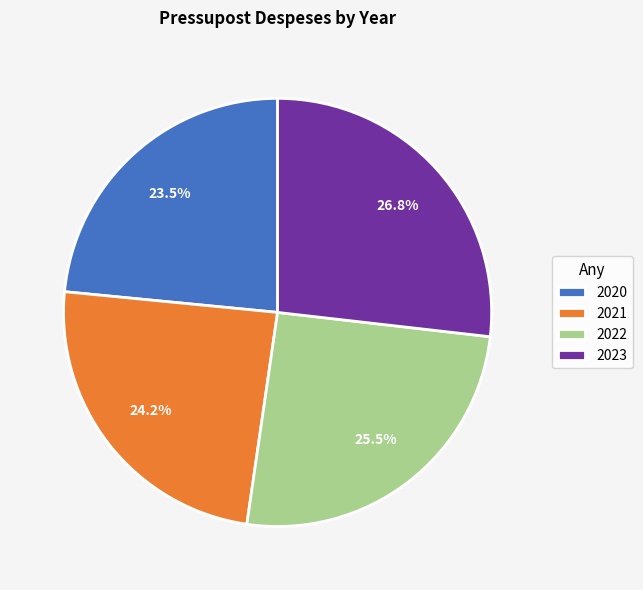

Count the number of slices in the pie.

4